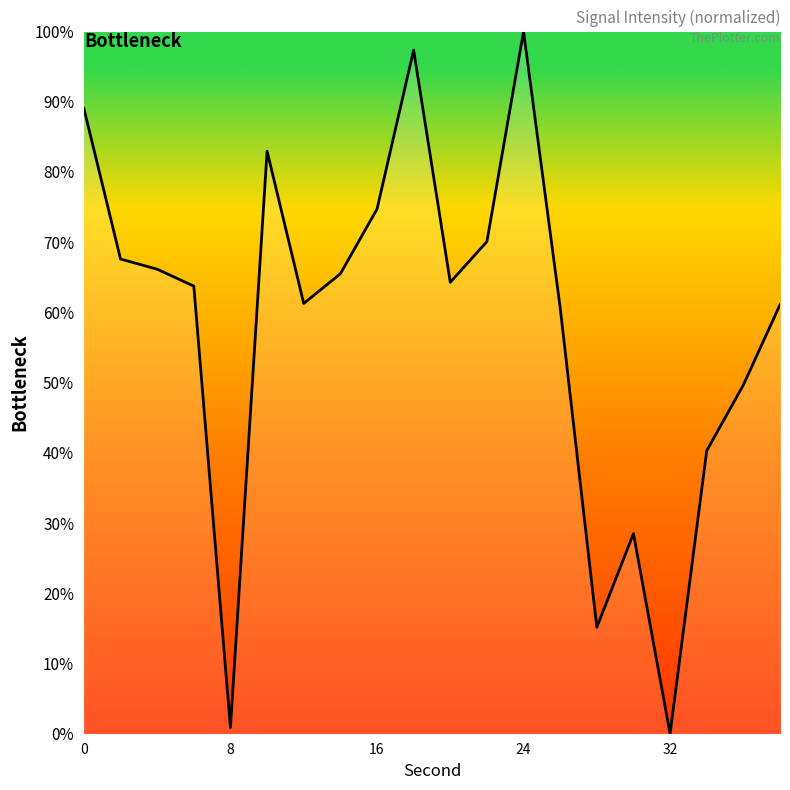

What is the maximum value shown in the chart?

100.0